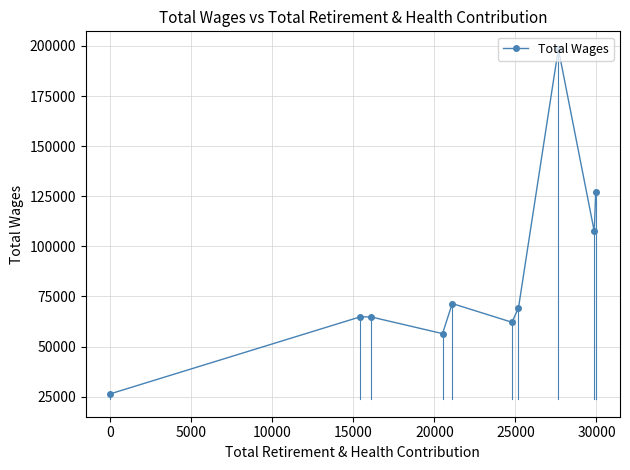

What is the average value?

84859